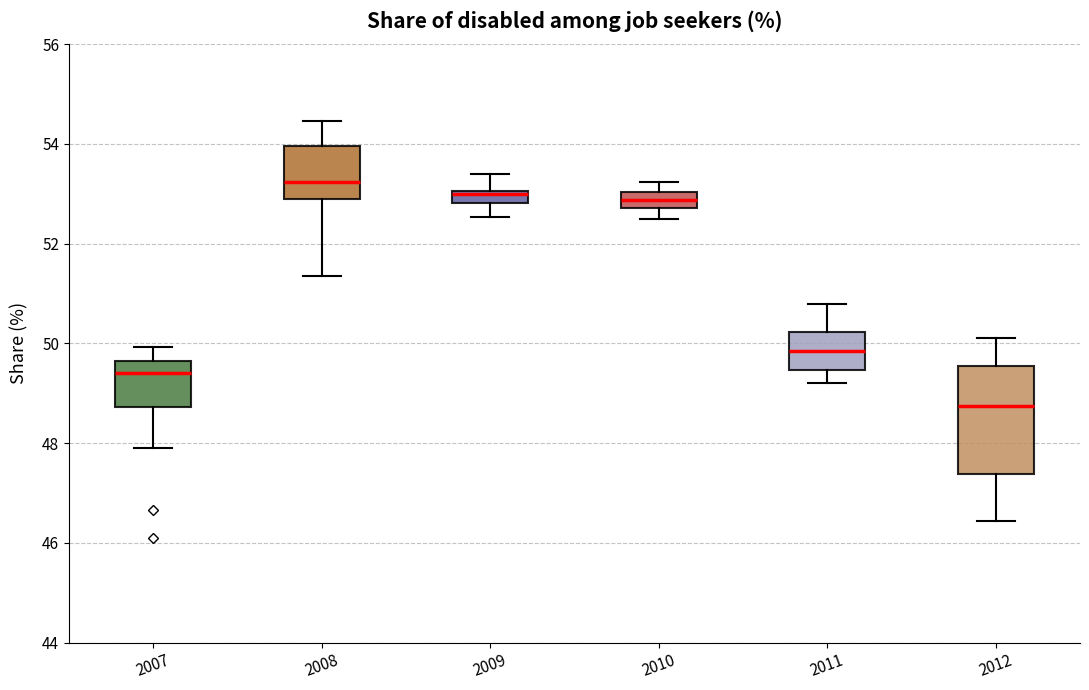

Where does the upper whisker of the box at x = 2012 end on the y-axis? The values are not printed on the chart, so give them approximately, as read against the axis.

50.2